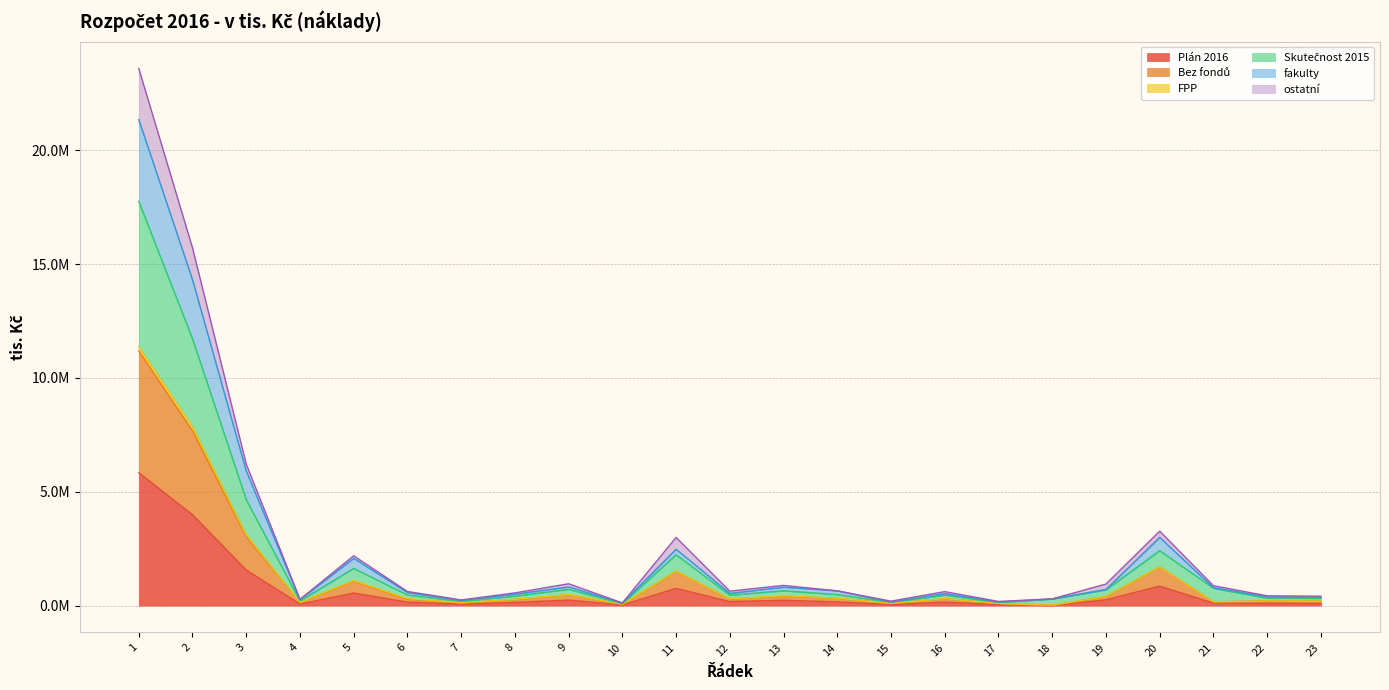

Does the chart display data point markers on the line(s)?

No